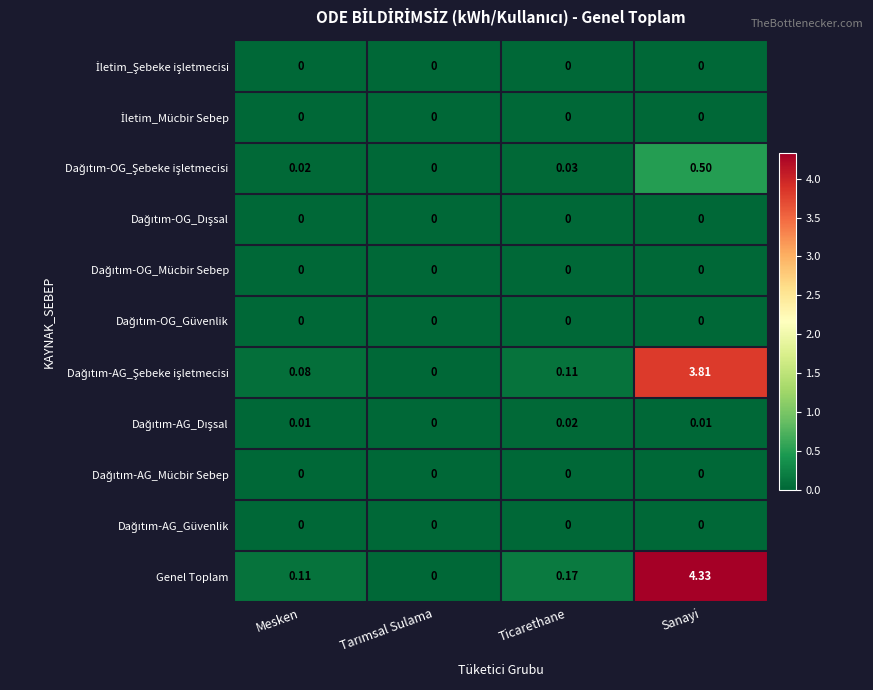

Which series has the largest total across all categories?

Genel Toplam